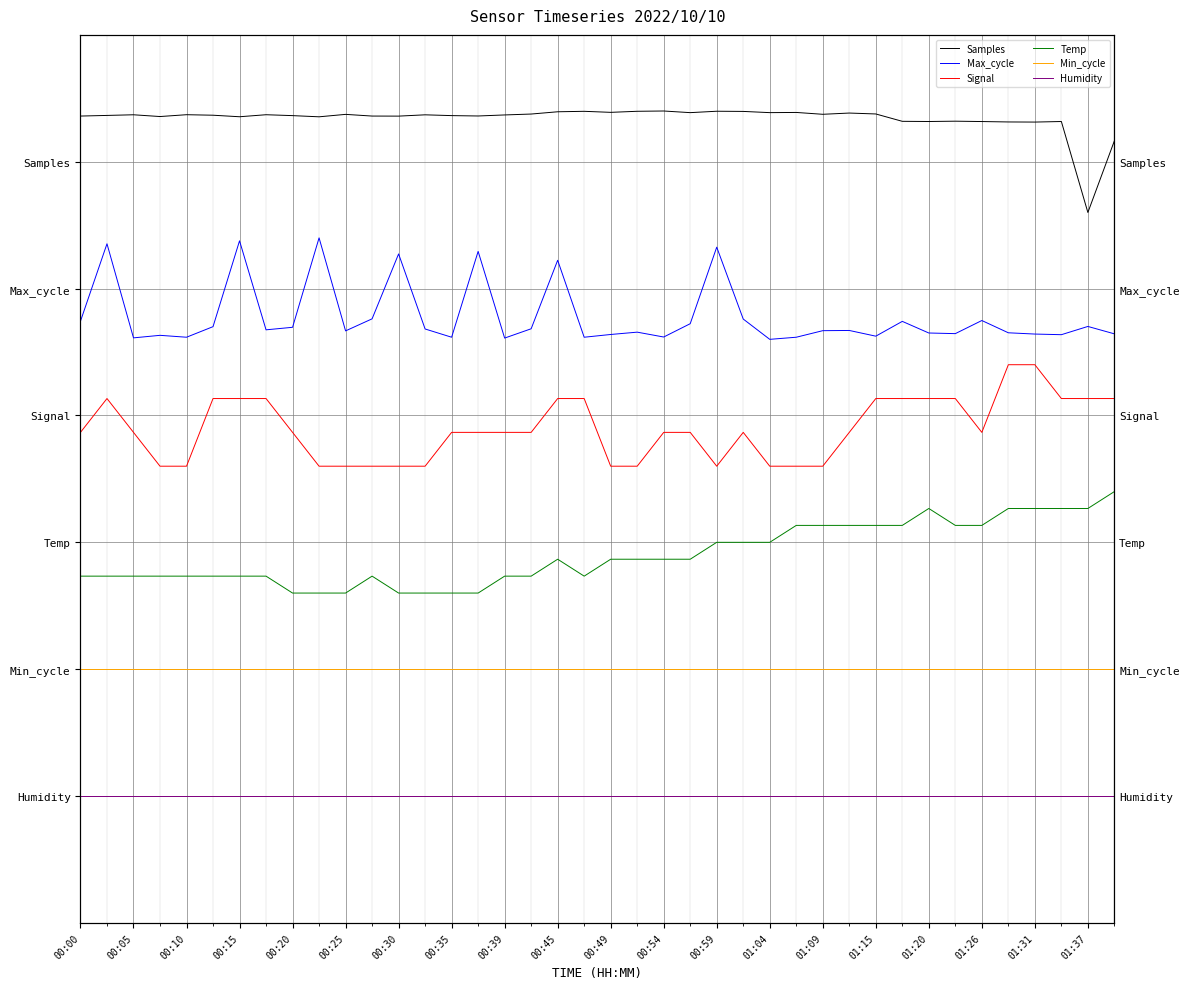

What is the label of the 30th point from the left?

29